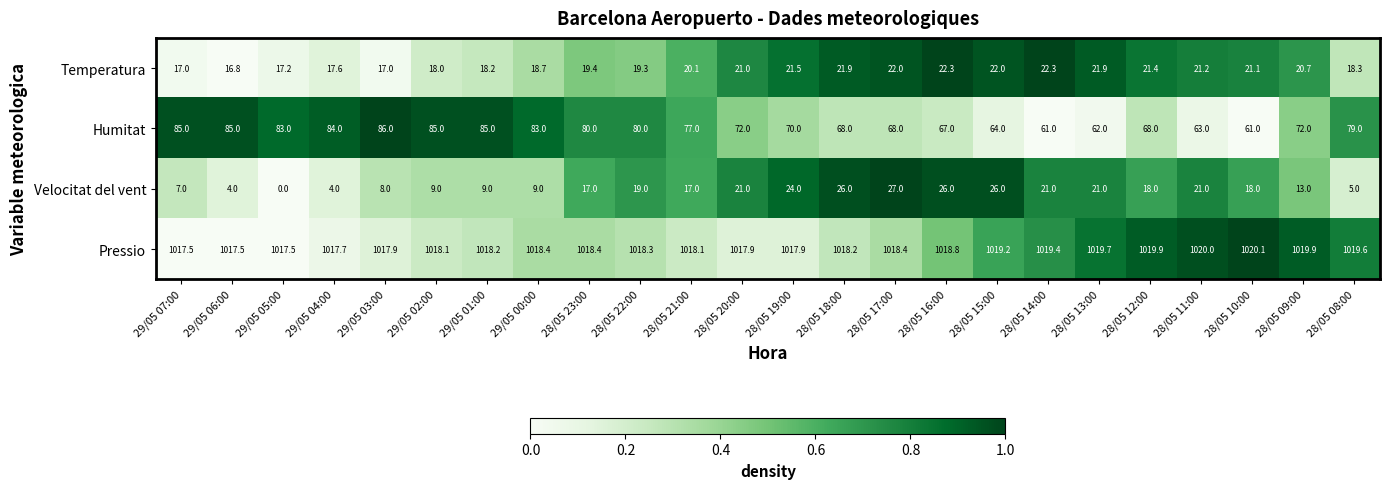

Rank the series by their maximum value, from highest to lowest.

Pressio, Humitat, Velocitat del vent, Temperatura